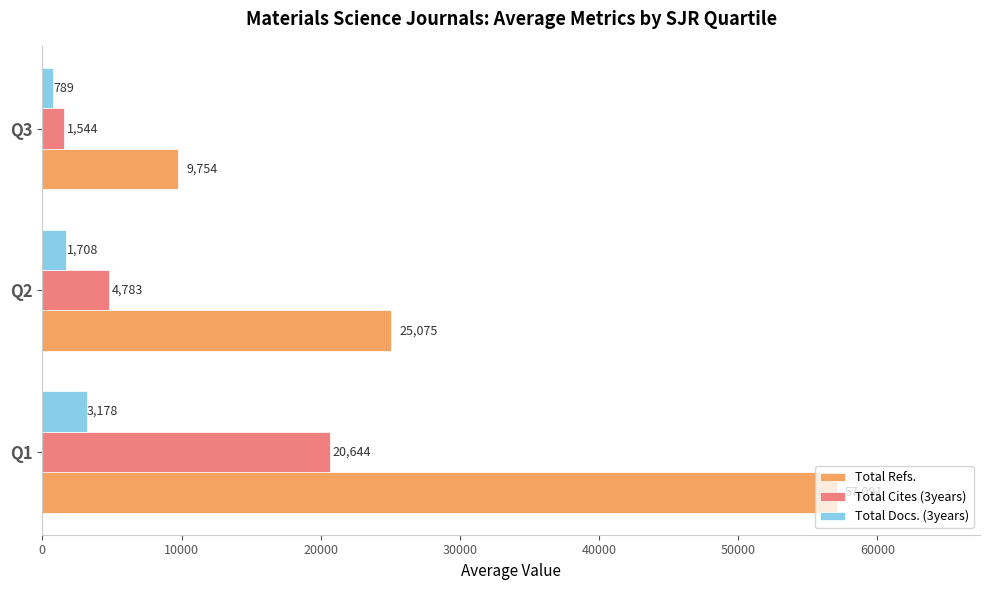

The value of Total Docs. (3years) at Q3 is 789.3. True or false?

True